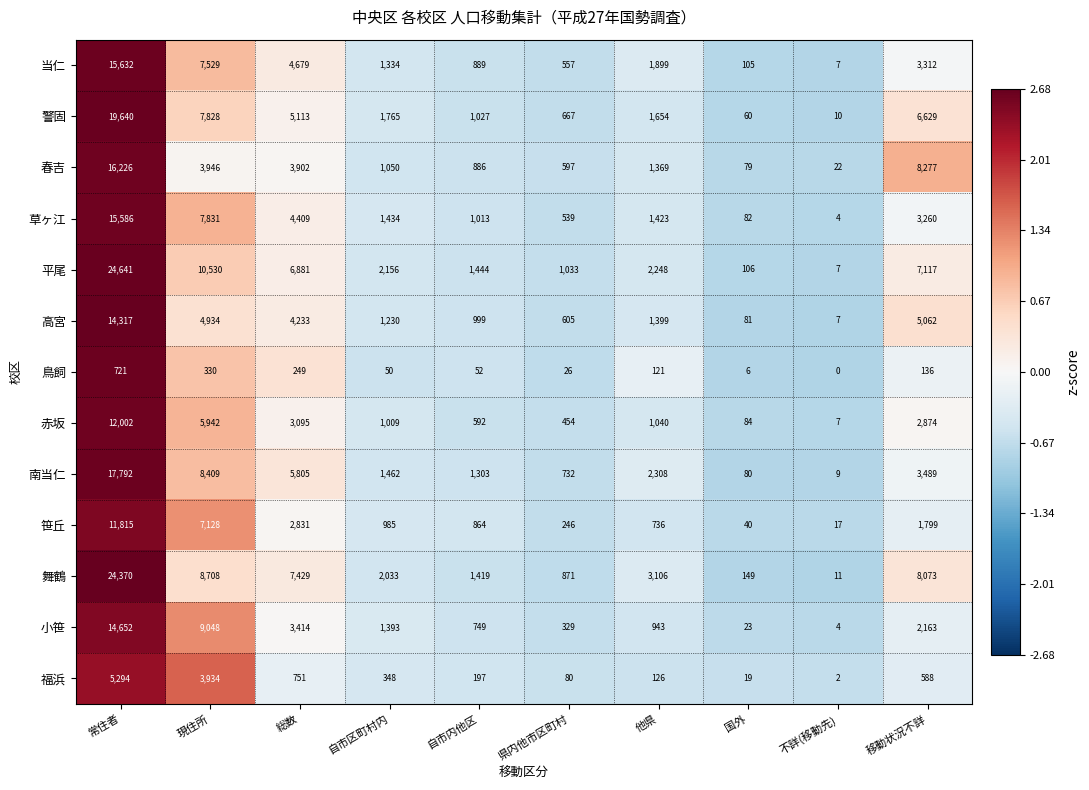

Read the 笹丘 value at 自市区町村内, to the nearest 100.

1000